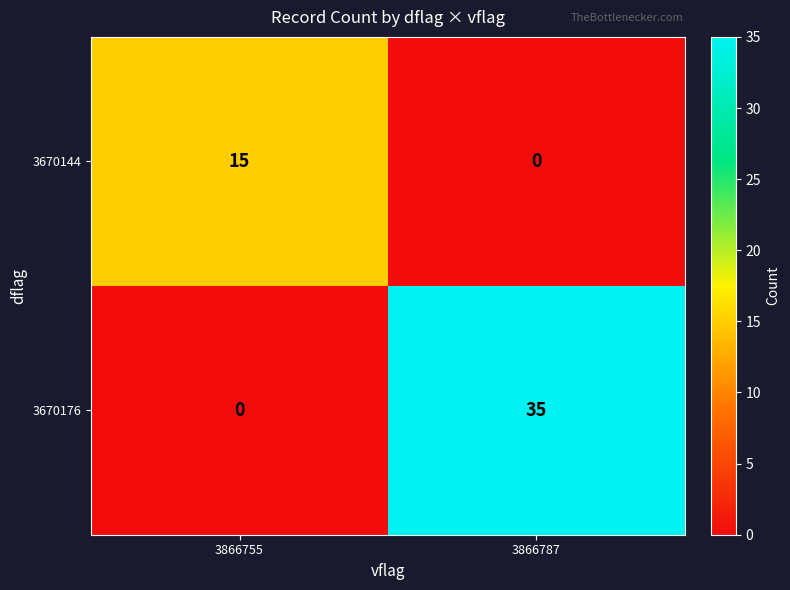

Rank the series at 3866787 from lowest to highest value.

3670144, 3670176